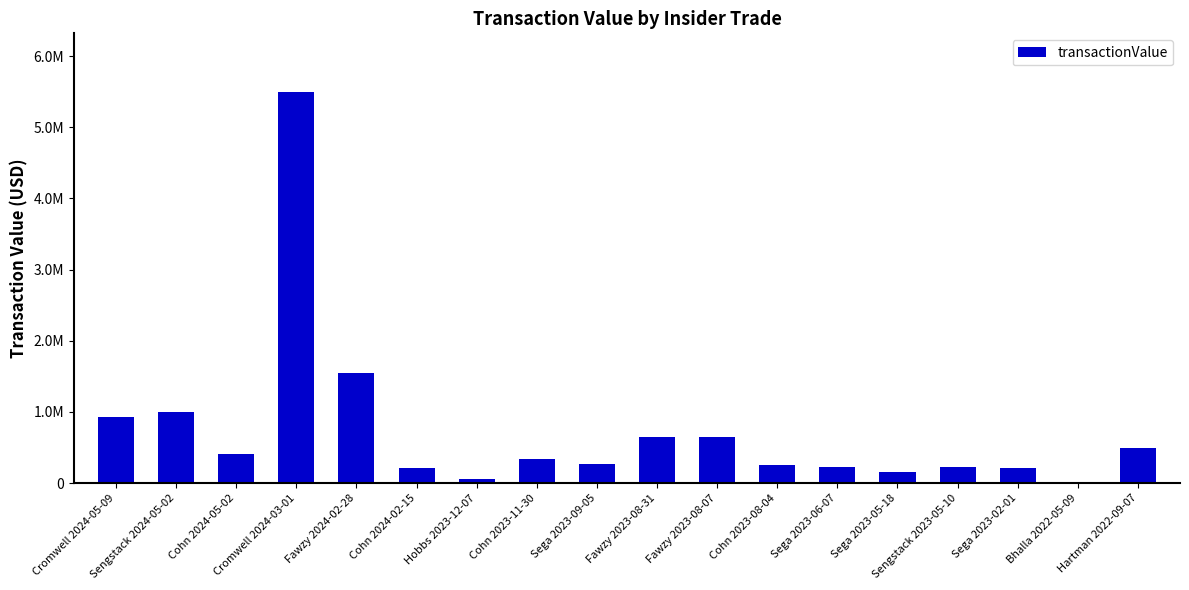

What is the label of the 12th bar from the right?

Hobbs 2023-12-07